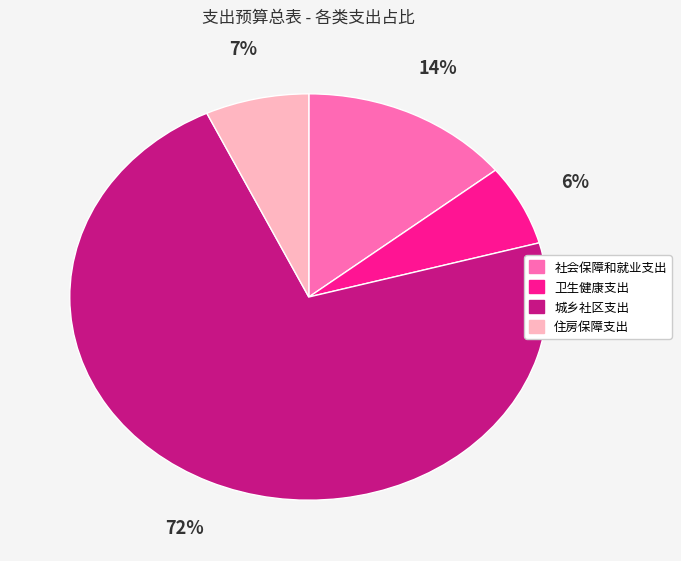

Between 卫生健康支出 and 城乡社区支出, which is larger?

城乡社区支出